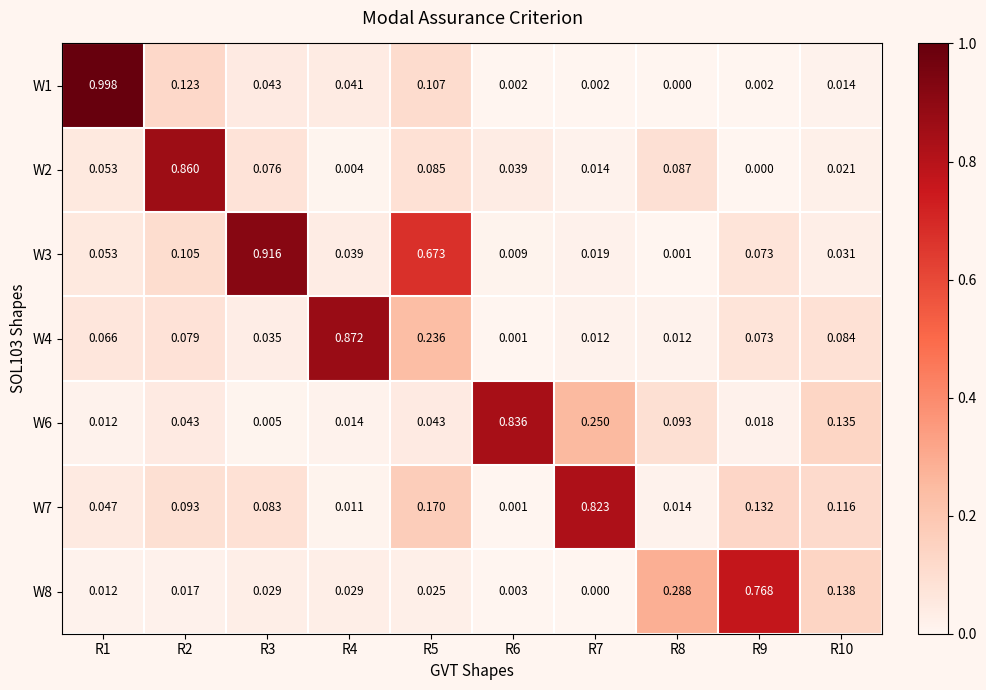

Is the value of W3 at R6 greater than the value of W7 at R4?

No